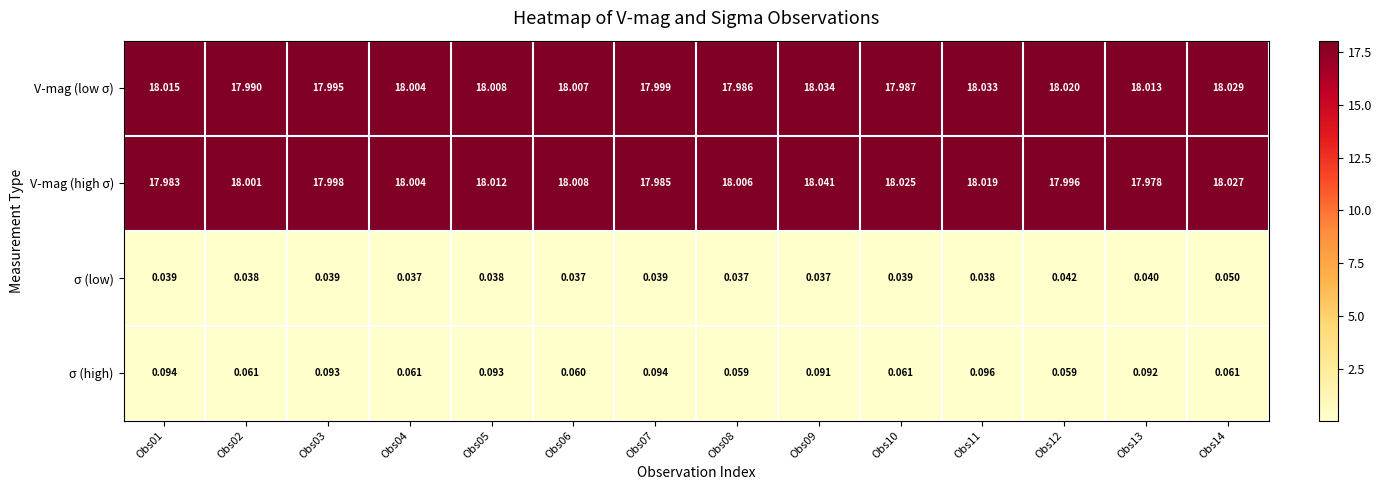

Rank the series by their maximum value, from lowest to highest.

σ (low), σ (high), V-mag (low σ), V-mag (high σ)